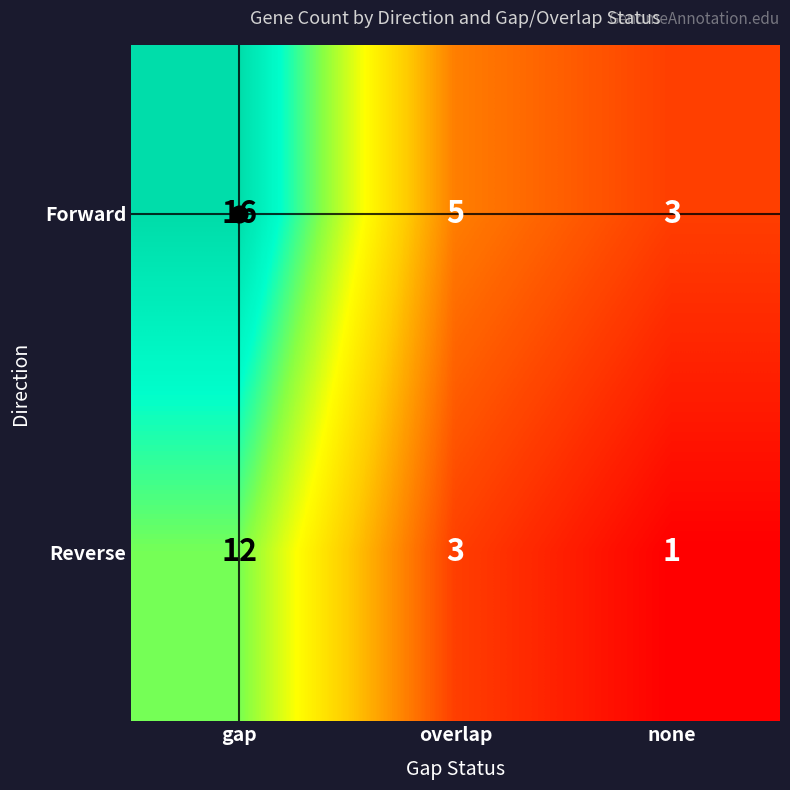

What is the sum of all Reverse values?

16